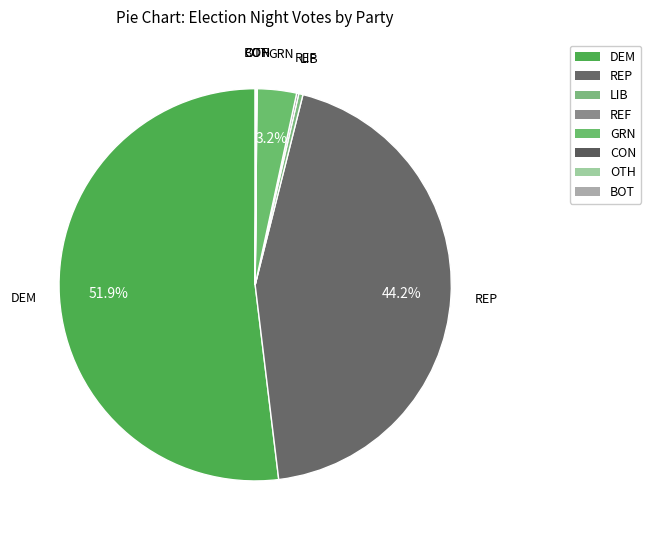

Is the sum of GRN and DEM greater than half?

Yes